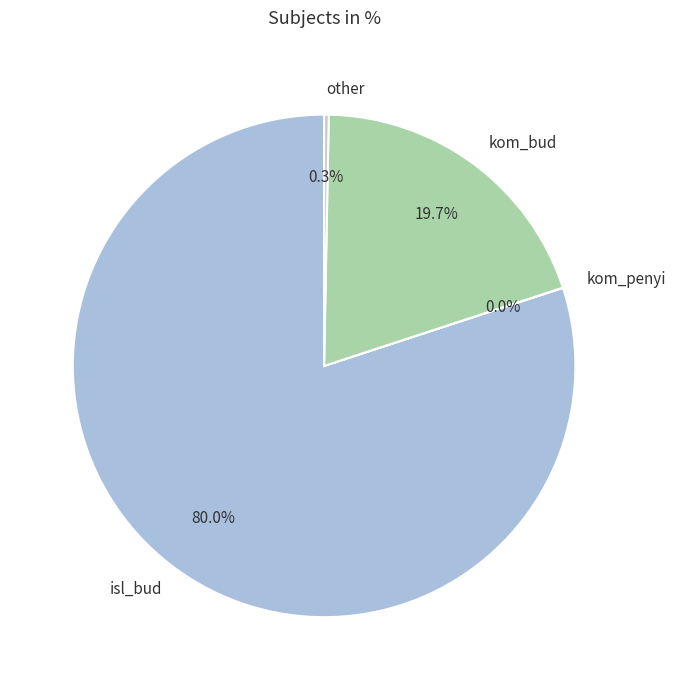

Is the sum of isl_bud and other greater than half?

Yes